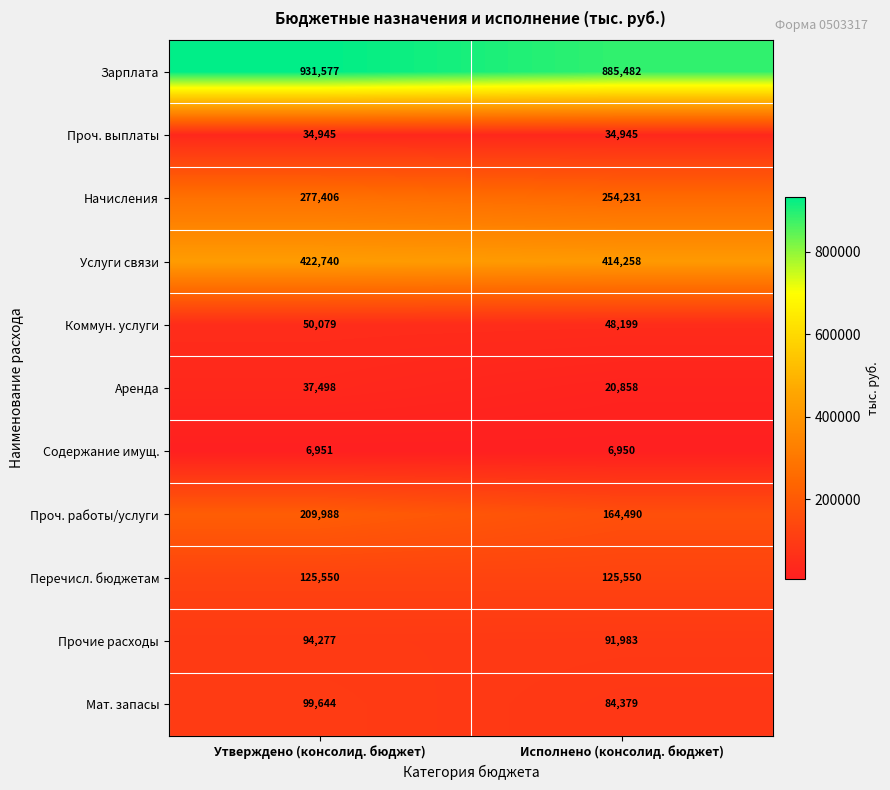

Which category has the lowest value across all series?

Исполнено (консолид. бюджет)